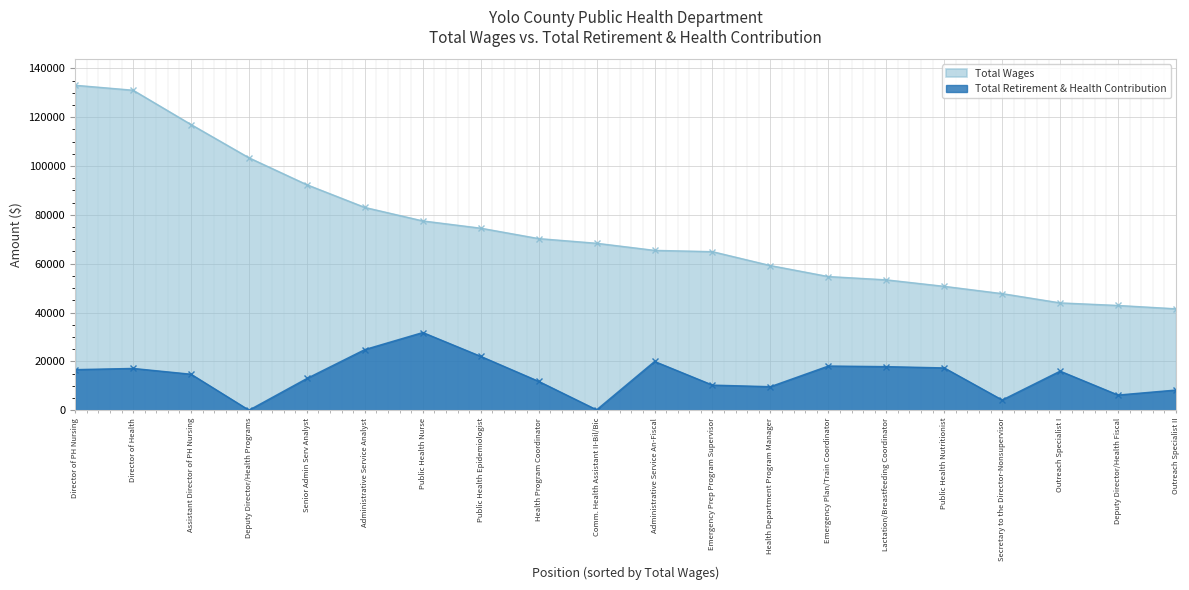

True or false: Total Wages has a value of 34640 at Emergency Prep Program Supervisor.

False